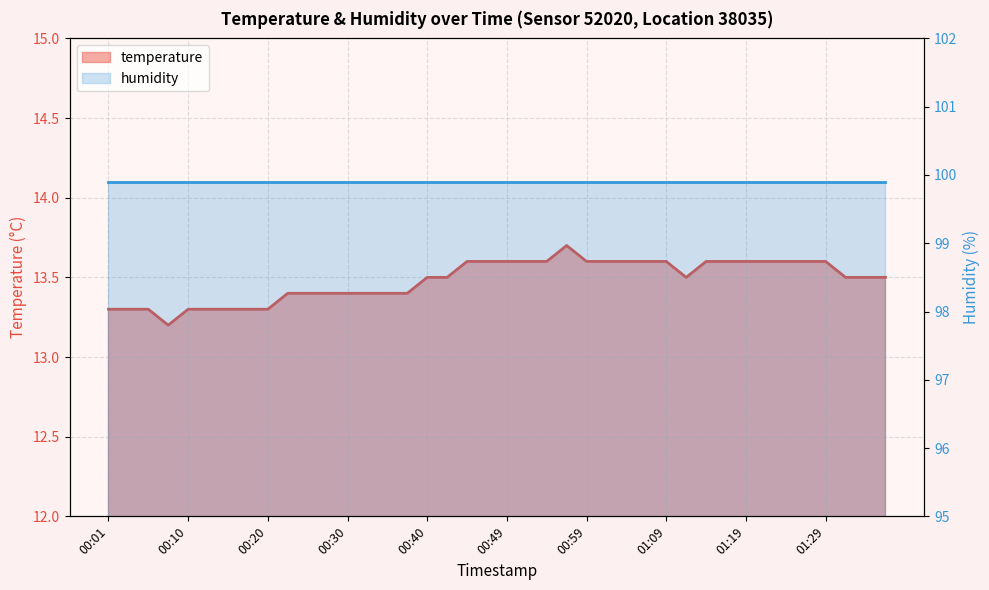

What value does the data have at 01:11?

13.5